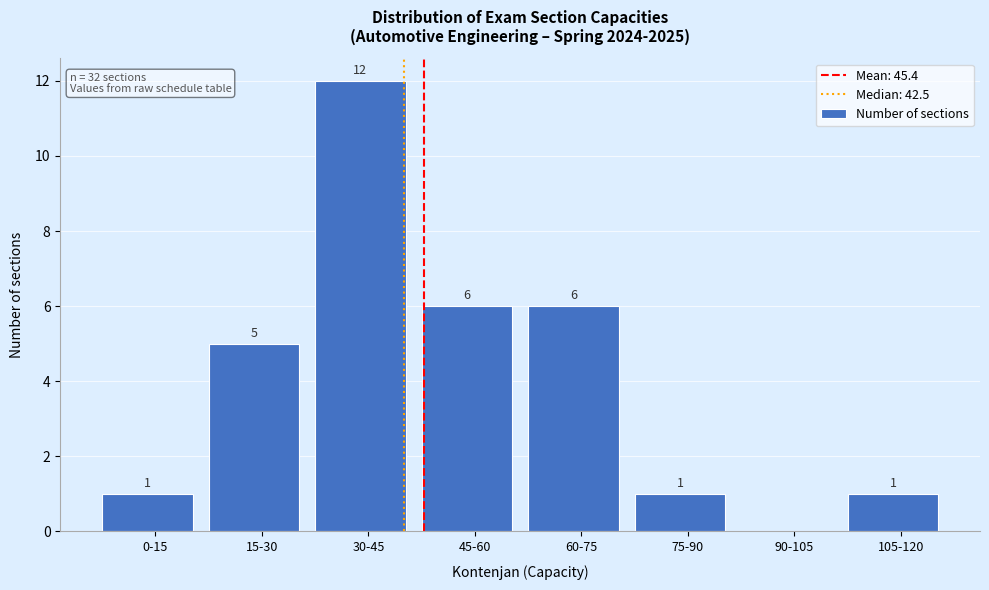

Reading left to right, what are all the values shown in this chart?

0-15=1	15-30=5	30-45=12	45-60=6	60-75=6	75-90=1	90-105=0	105-120=1